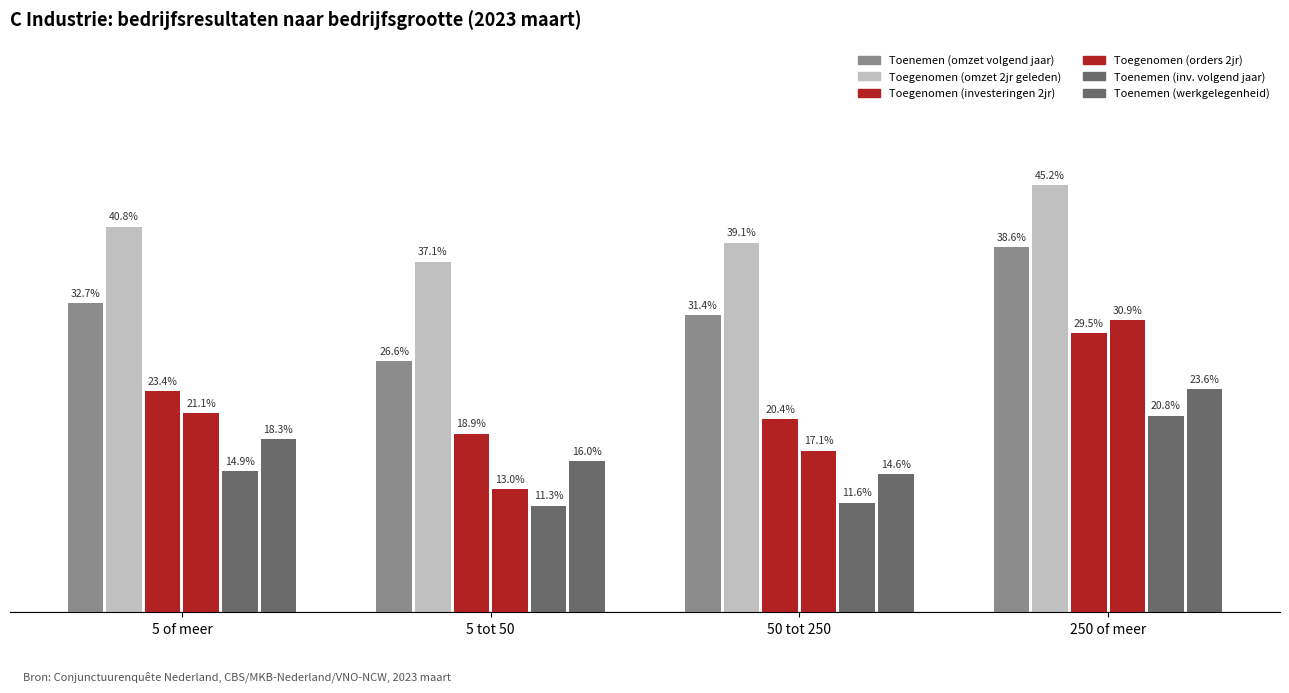

At which label is Toegenomen (orders 2jr) closest to 21?

5 of meer